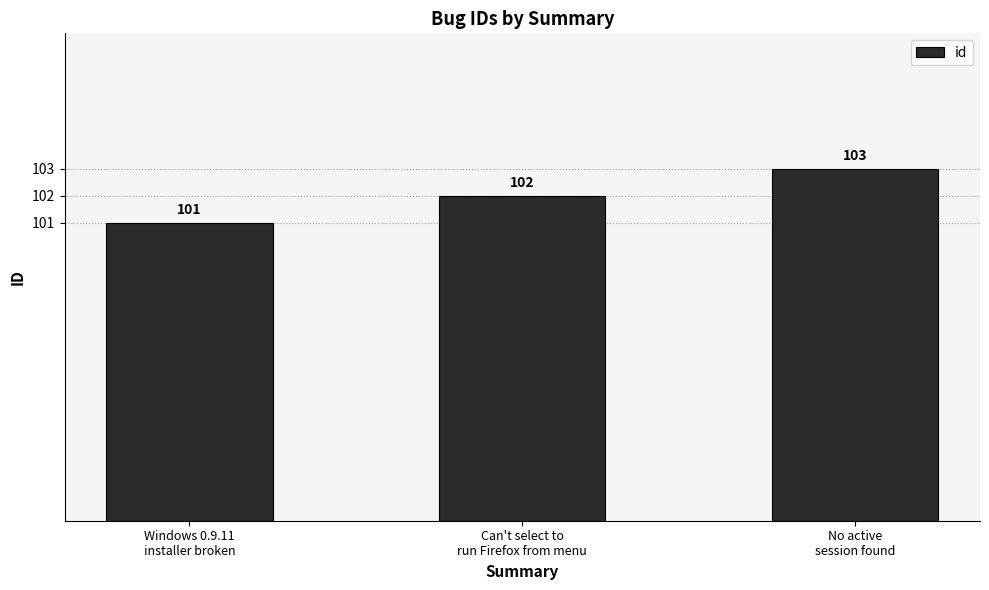

Which has a higher value, Can't select to
run Firefox from menu or Windows 0.9.11
installer broken?

Can't select to
run Firefox from menu